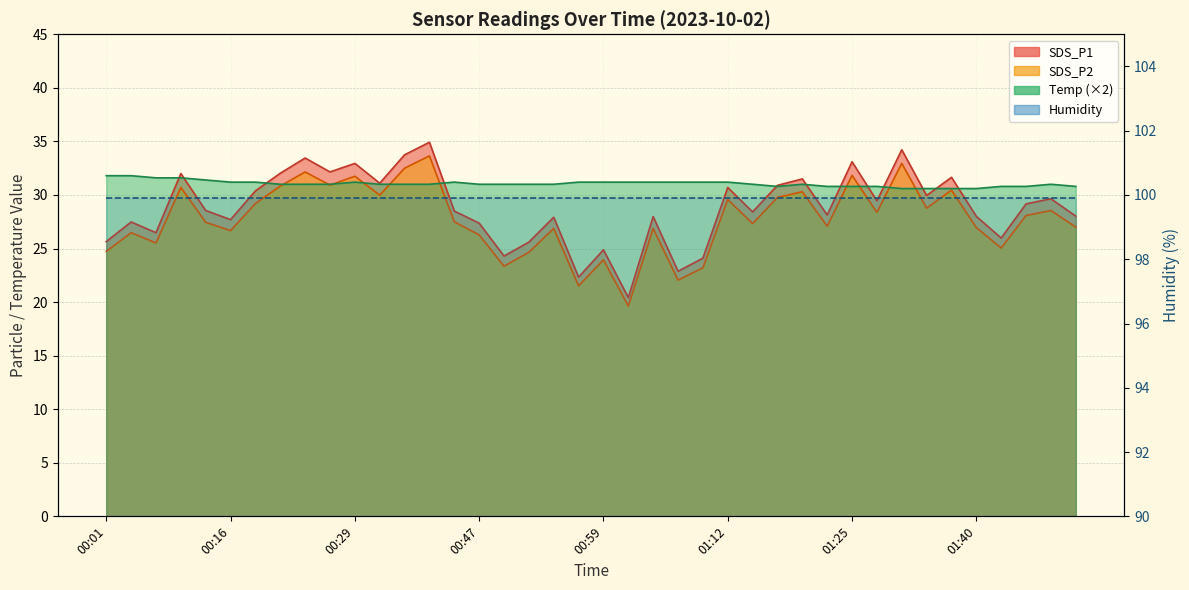

What is the difference between the maximum and minimum values in the Temp series?

1.2